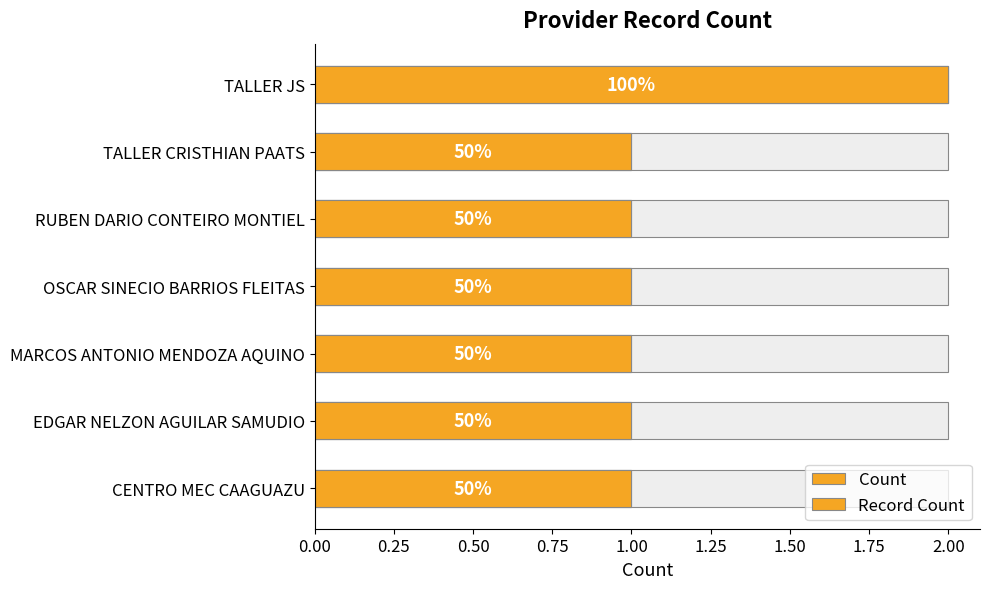

Which series has the largest range (max minus min)?

Count